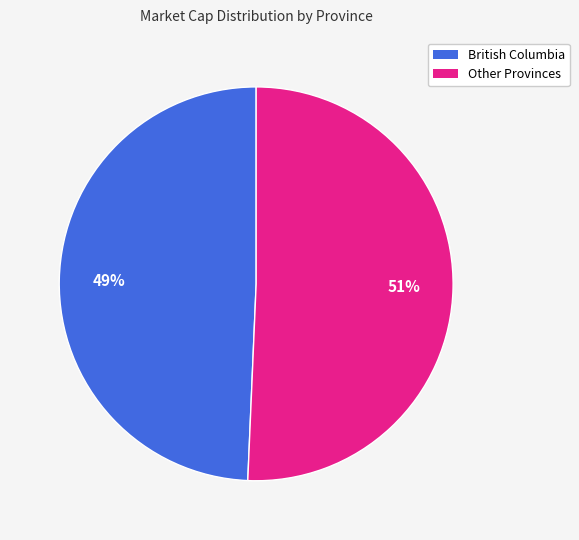

Which category has the smallest portion of the pie?

British Columbia